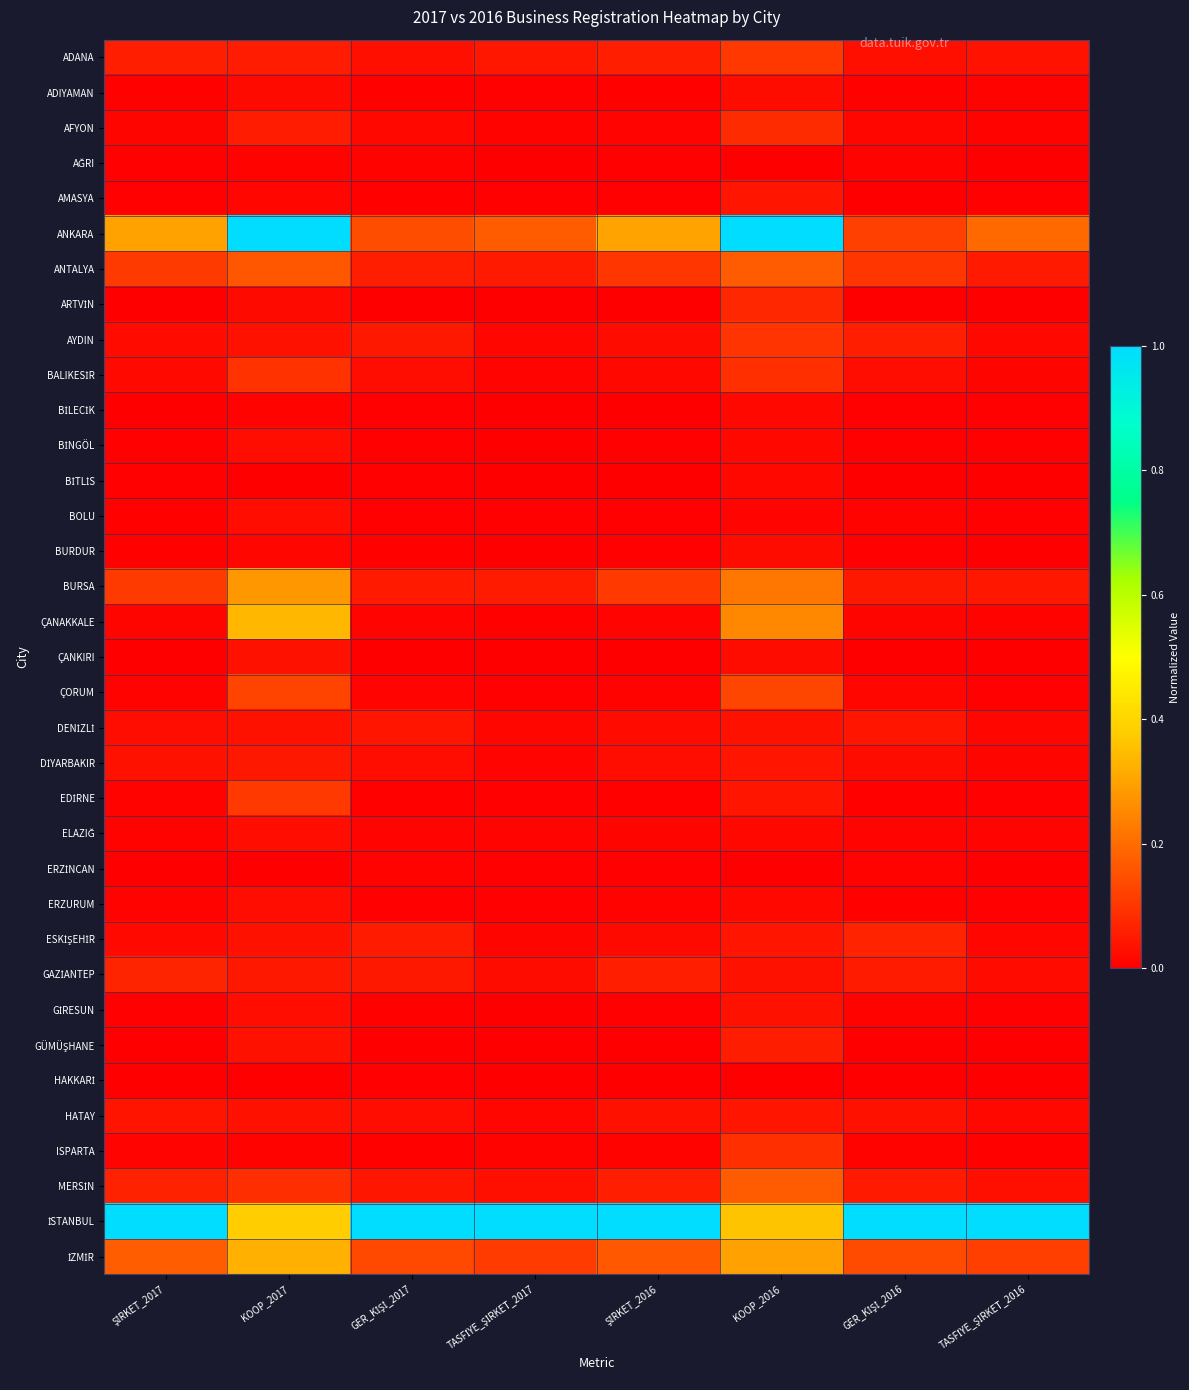

What is the maximum value shown in the chart?

1.0